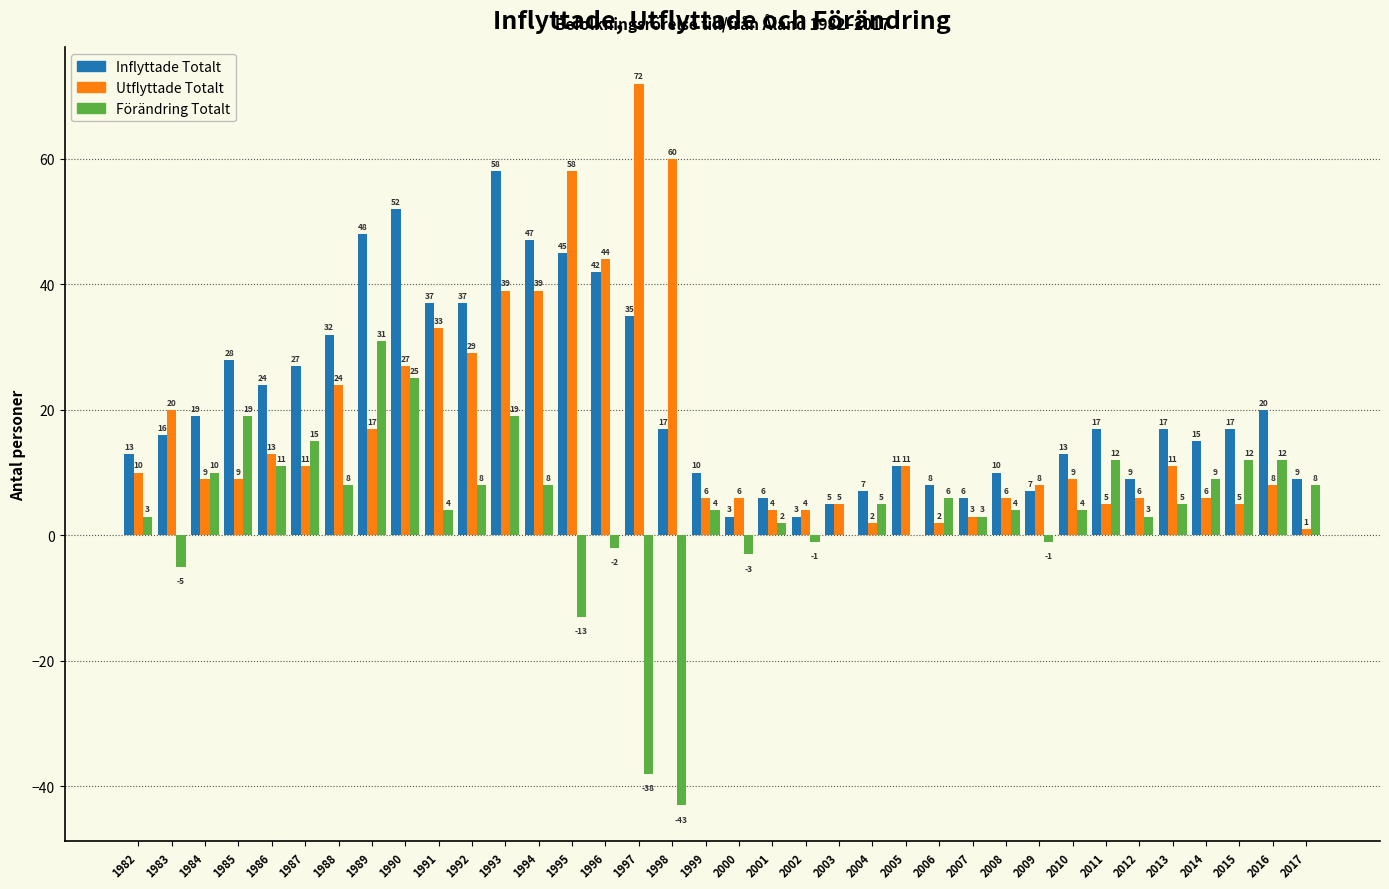

Reading right to left, extract all data points from this chart.

Inflyttade Totalt: 2017=9	2016=20	2015=17	2014=15	2013=17	2012=9	2011=17	2010=13	2009=7	2008=10	2007=6	2006=8	2005=11	2004=7	2003=5	2002=3	2001=6	2000=3	1999=10	1998=17	1997=35	1996=42	1995=45	1994=47	1993=58	1992=37	1991=37	1990=52	1989=48	1988=32	1987=27	1986=24	1985=28	1984=19	1983=16	1982=13
Utflyttade Totalt: 2017=1	2016=8	2015=5	2014=6	2013=11	2012=6	2011=5	2010=9	2009=8	2008=6	2007=3	2006=2	2005=11	2004=2	2003=5	2002=4	2001=4	2000=6	1999=6	1998=60	1997=72	1996=44	1995=58	1994=39	1993=39	1992=29	1991=33	1990=27	1989=17	1988=24	1987=11	1986=13	1985=9	1984=9	1983=20	1982=10
Förändring Totalt: 2017=8	2016=12	2015=12	2014=9	2013=5	2012=3	2011=12	2010=4	2009=-1	2008=4	2007=3	2006=6	2005=0	2004=5	2003=0	2002=-1	2001=2	2000=-3	1999=4	1998=-43	1997=-38	1996=-2	1995=-13	1994=8	1993=19	1992=8	1991=4	1990=25	1989=31	1988=8	1987=15	1986=11	1985=19	1984=10	1983=-5	1982=3